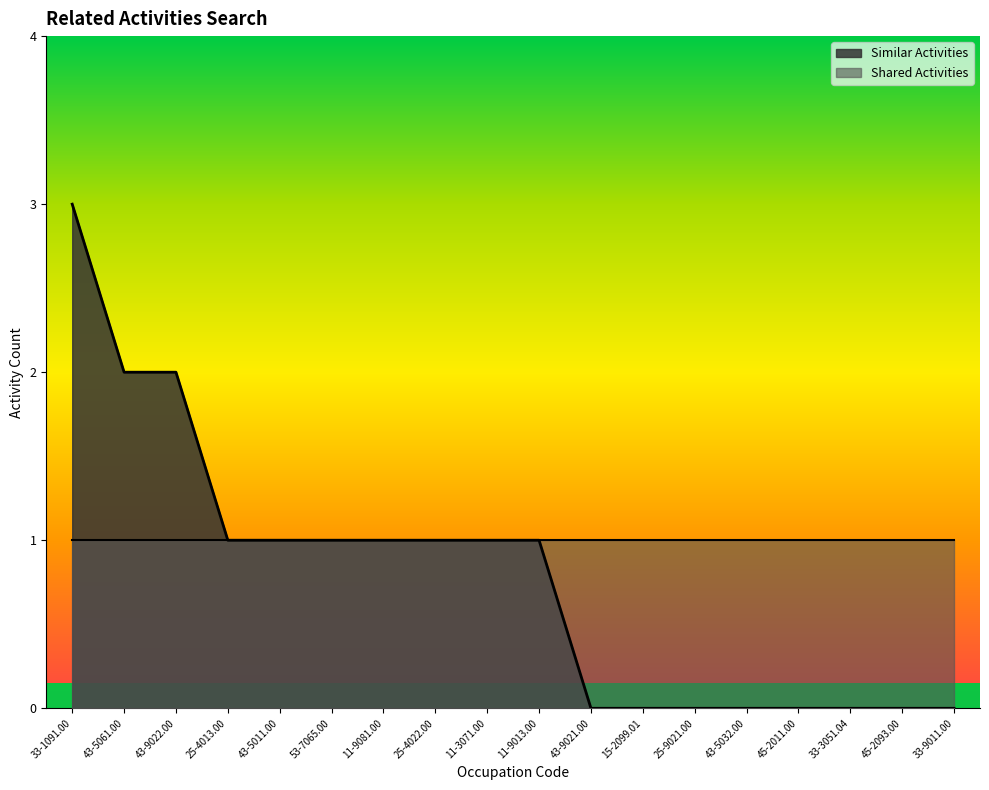

Which has a higher value, 53-7065.00 or 15-2099.01?

53-7065.00